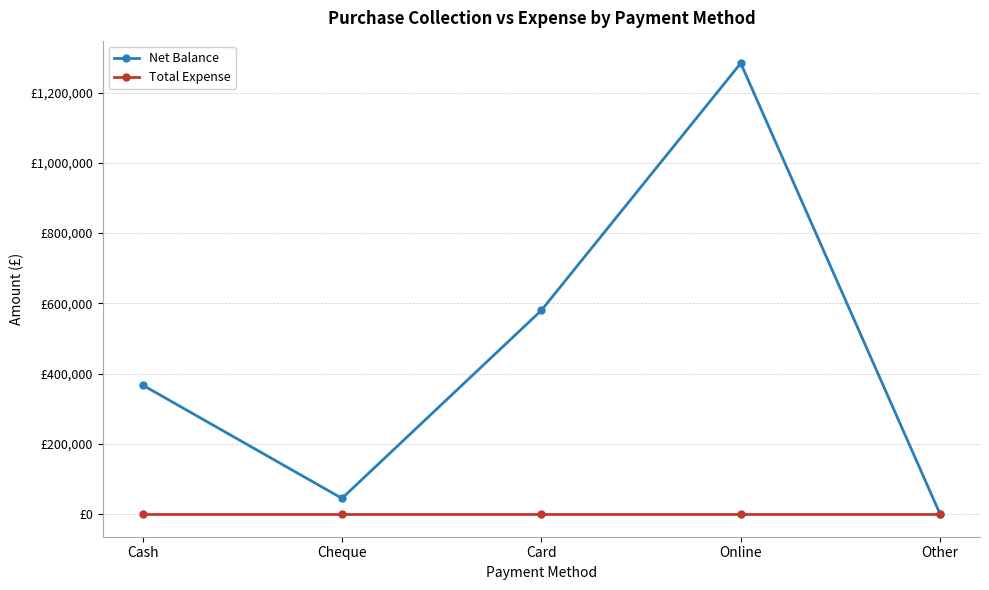

True or false: Net Balance has a value of 367500 at Cash.

True